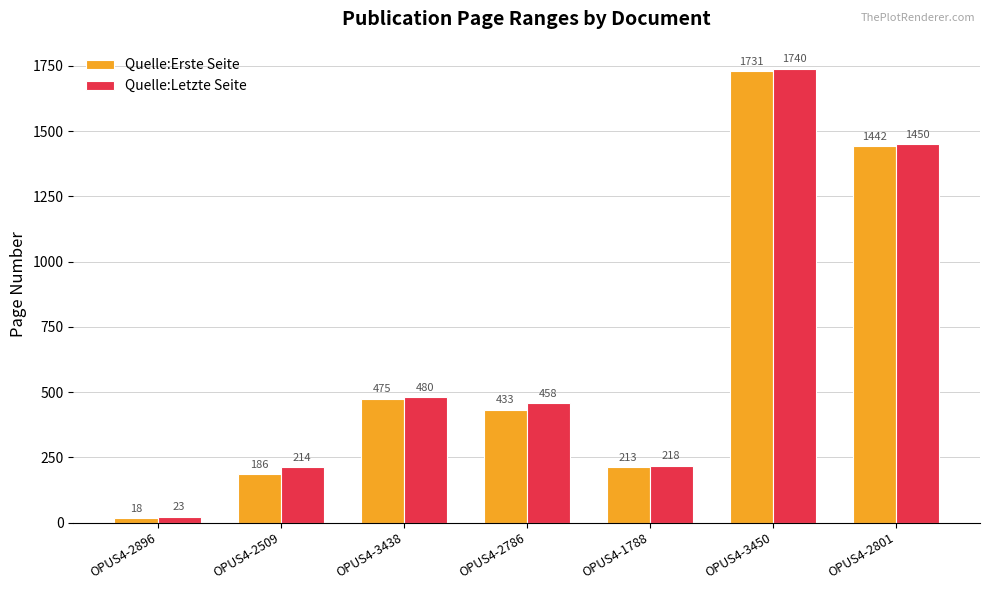

Which category has the lowest value across all series?

OPUS4-2896